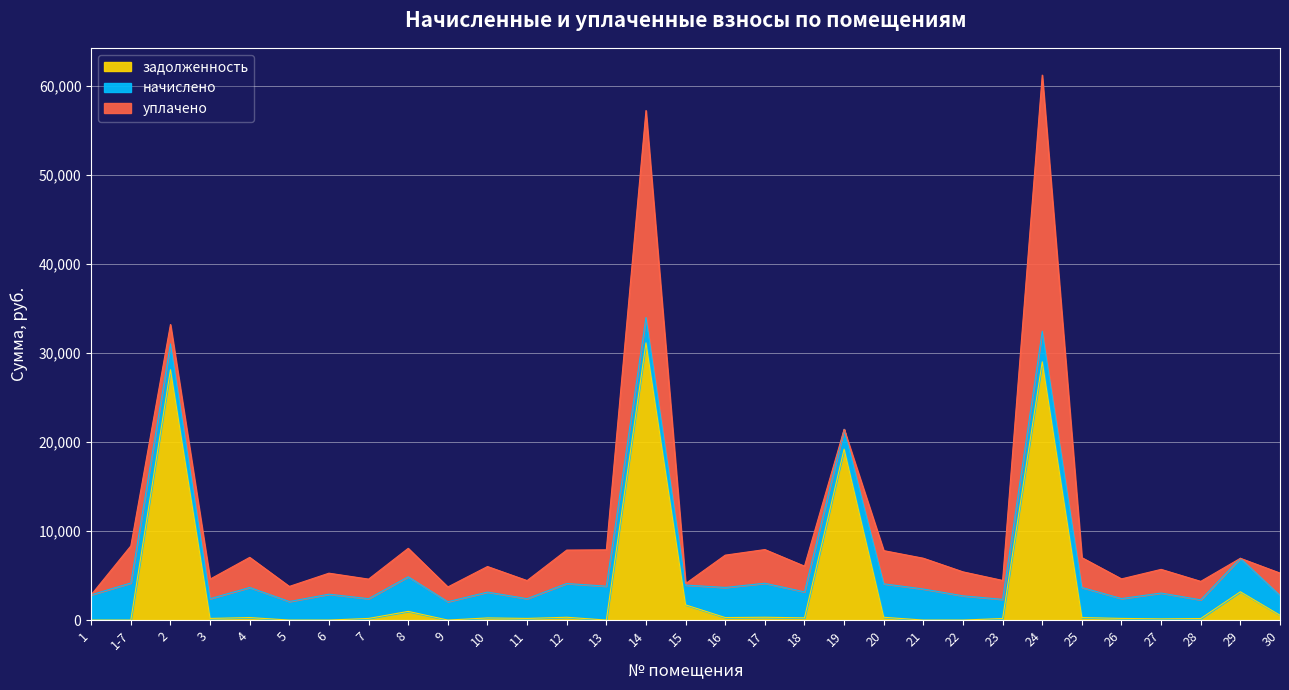

Which category has the highest value in the задолженность series?

14